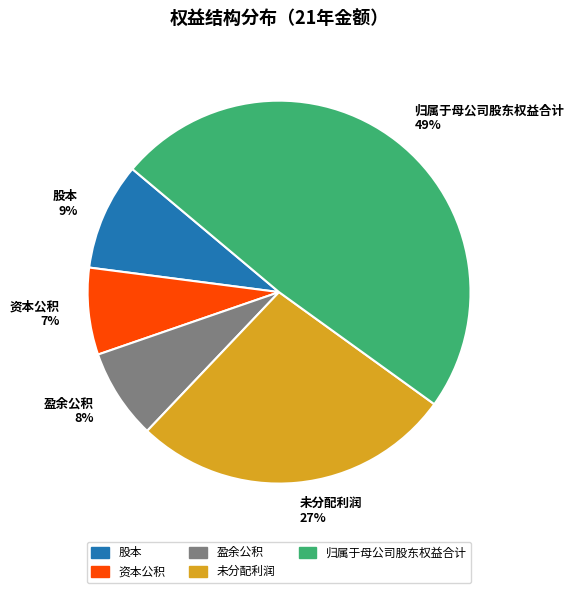

To the nearest percent, what is the average slice percentage?

20%